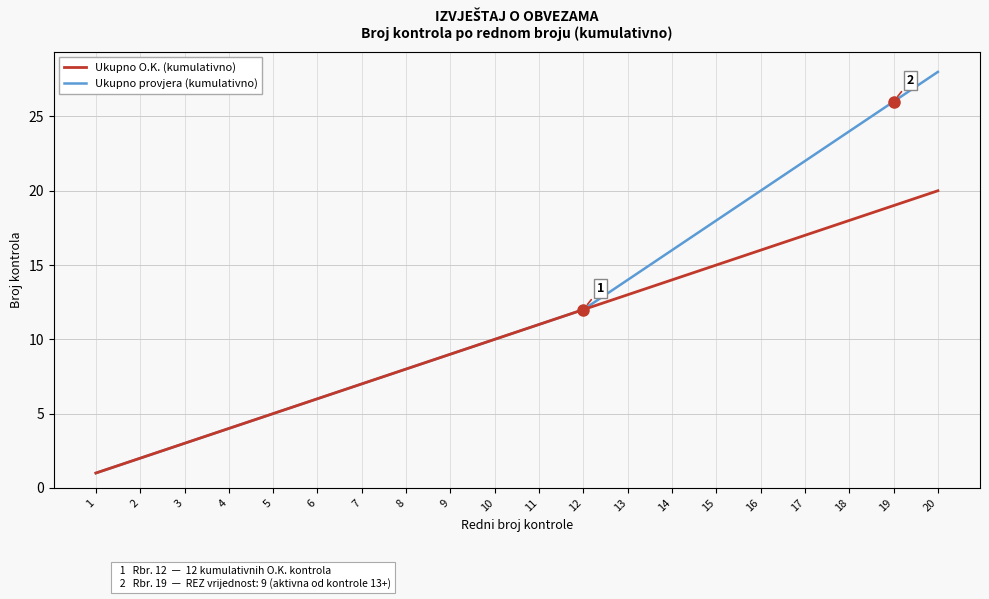

At which category is the sum across all series the highest?

20